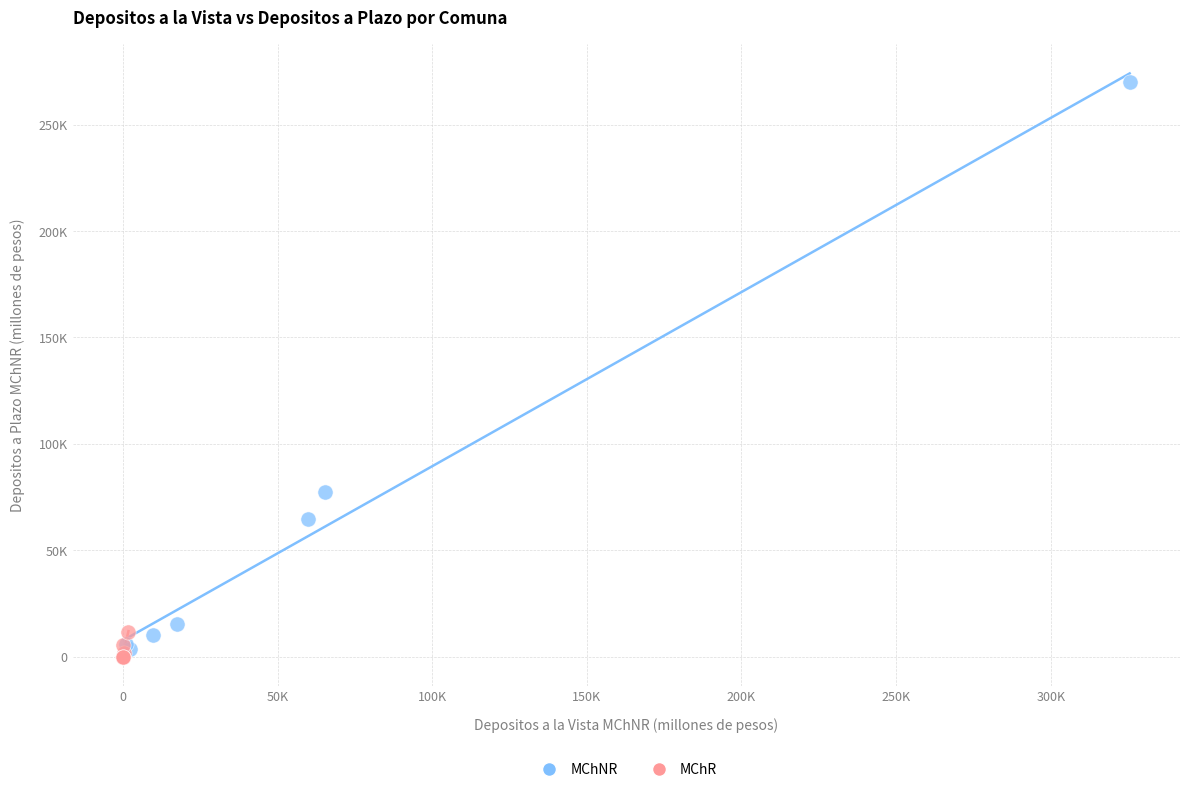

What are all the series names shown in the legend?

MChNR, MChR